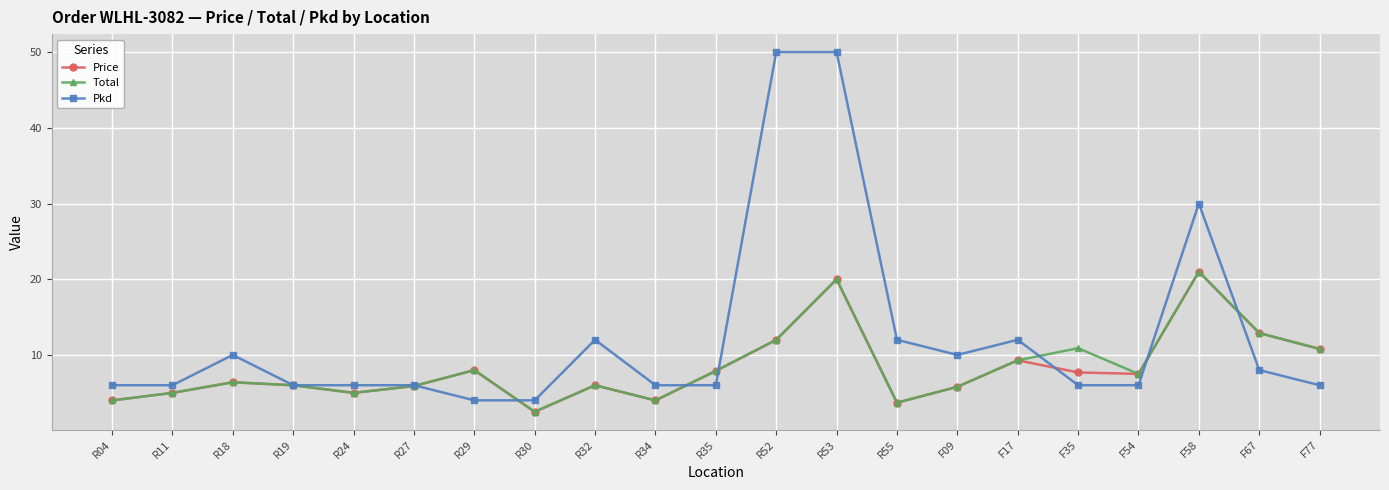

What are all the series names shown in the legend?

Price, Total, Pkd